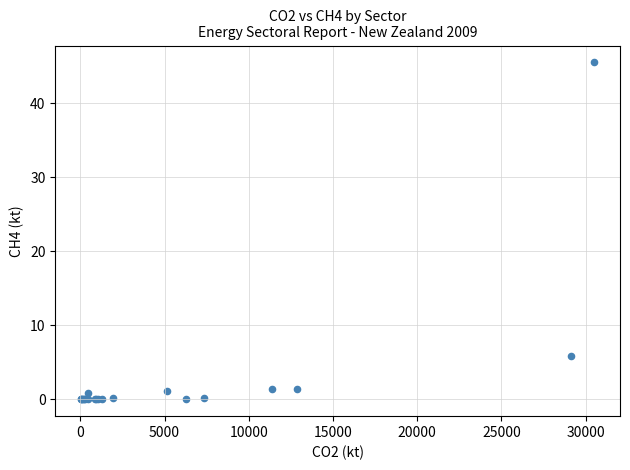

What Y value in the scatter plot is closest to 22?

5.8